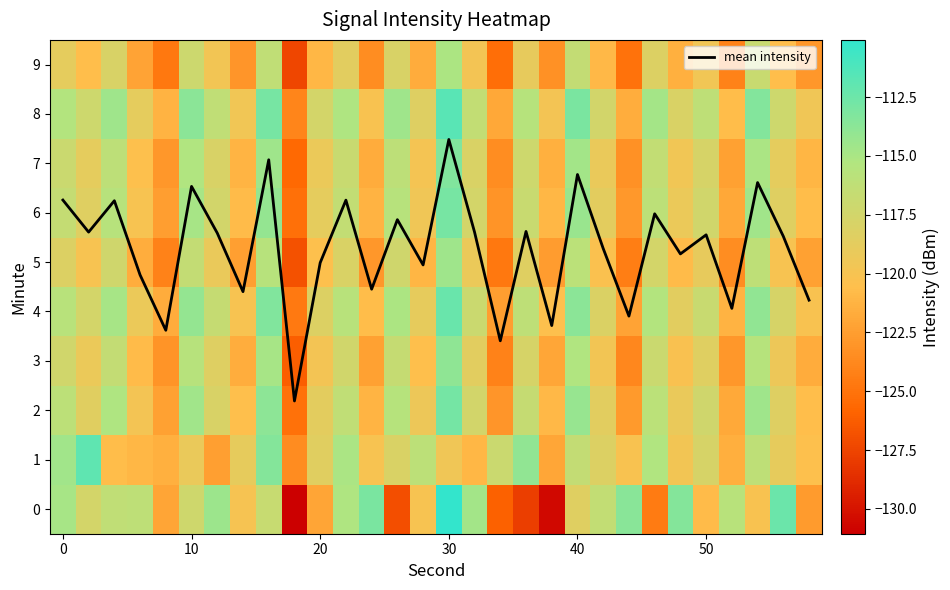

Is it true that mean intensity equals 2.4 at 10?

False